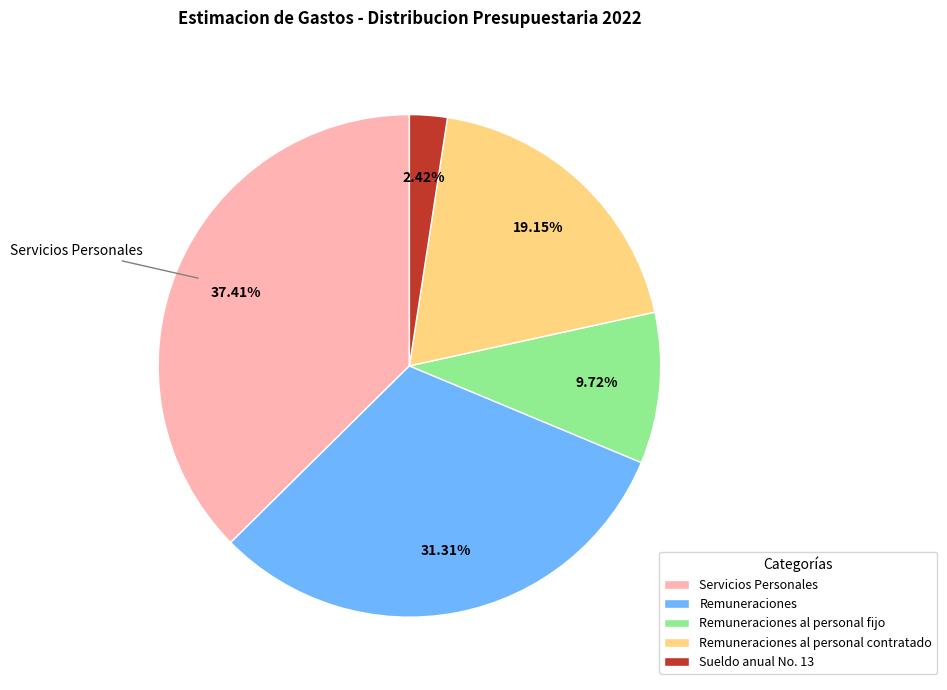

To the nearest percent, what portion does Remuneraciones al personal fijo represent?

10%